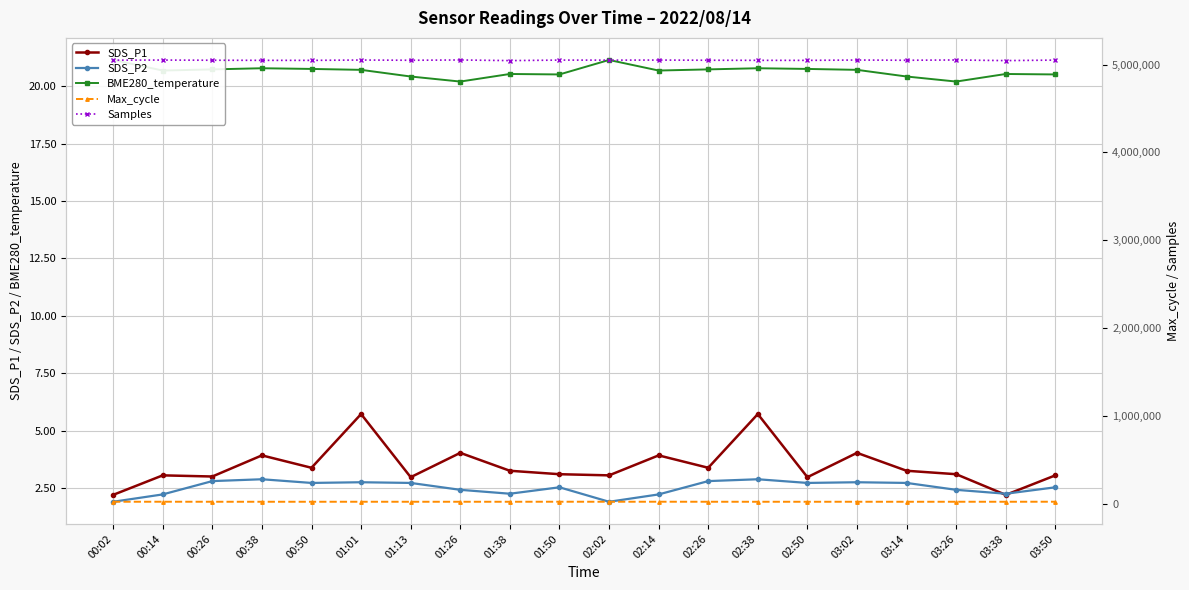

At which category does SDS_P2 reach its first local peak?

00:38